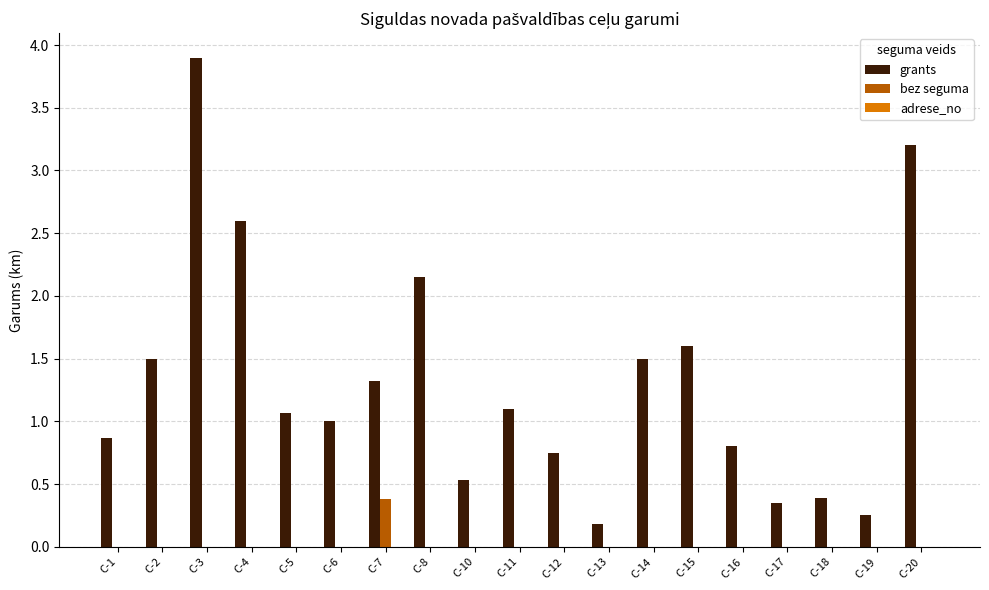

What is the greatest value displayed?

3.9